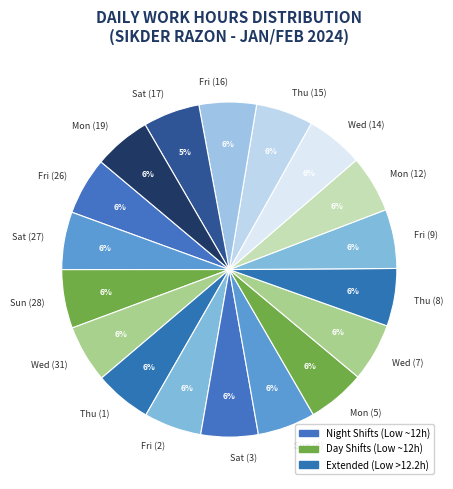

The Sun (28) slice represents 6% of the pie. True or false?

True